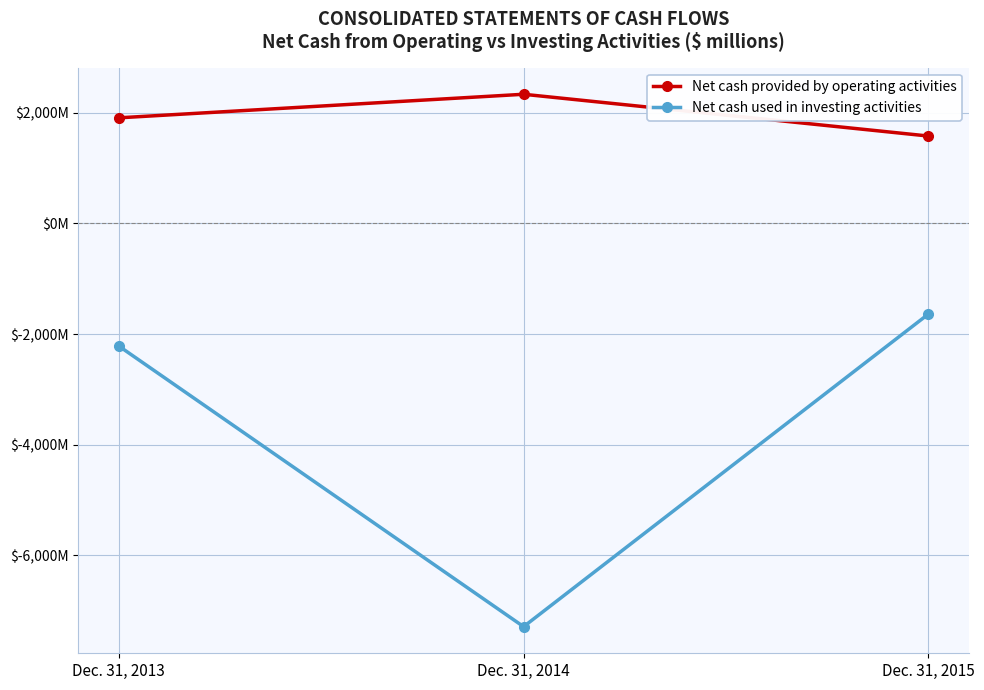

At which label is Net cash provided by operating activities closest to 1957?

Dec. 31, 2013